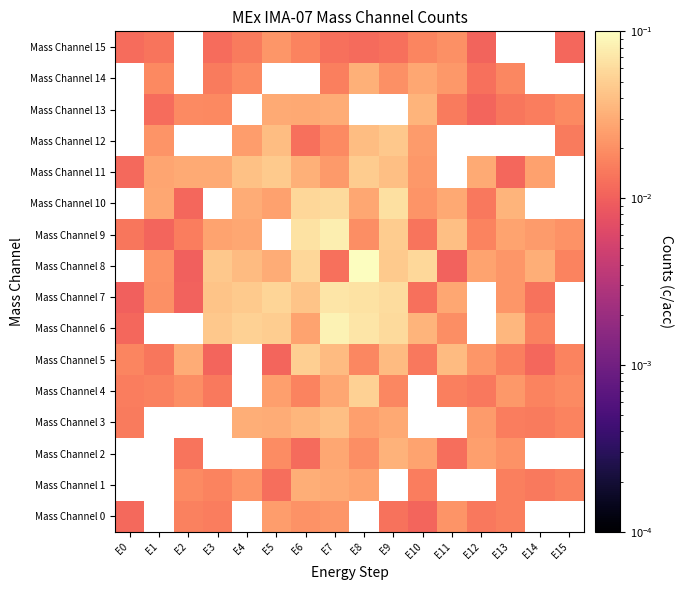

What is the greatest value displayed?

0.1